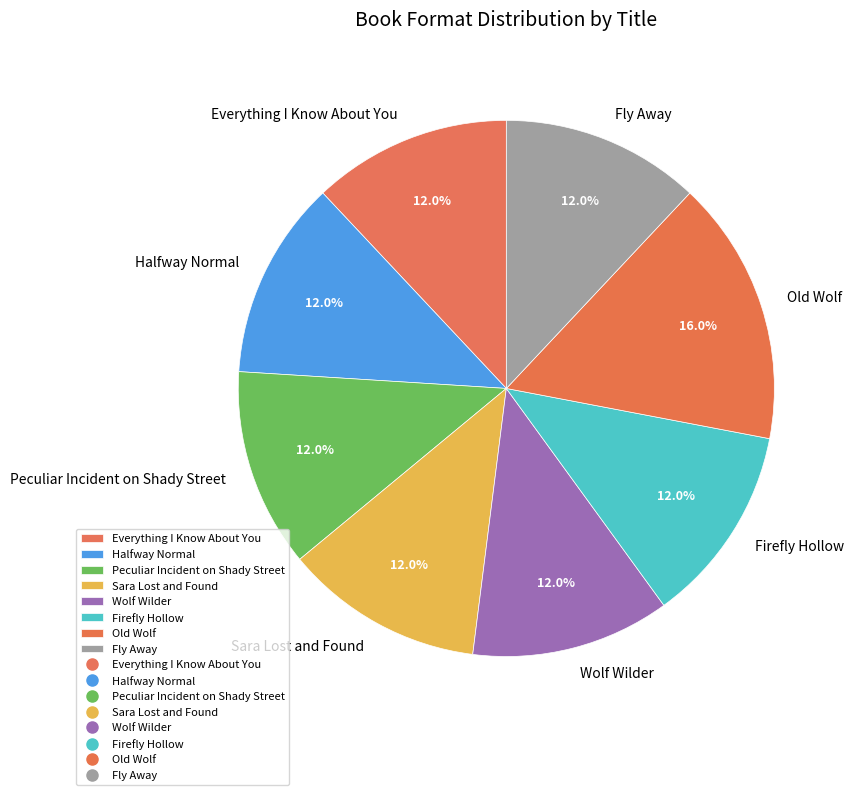

What is the ratio of the value at Old Wolf to the value at Firefly Hollow?

1.3